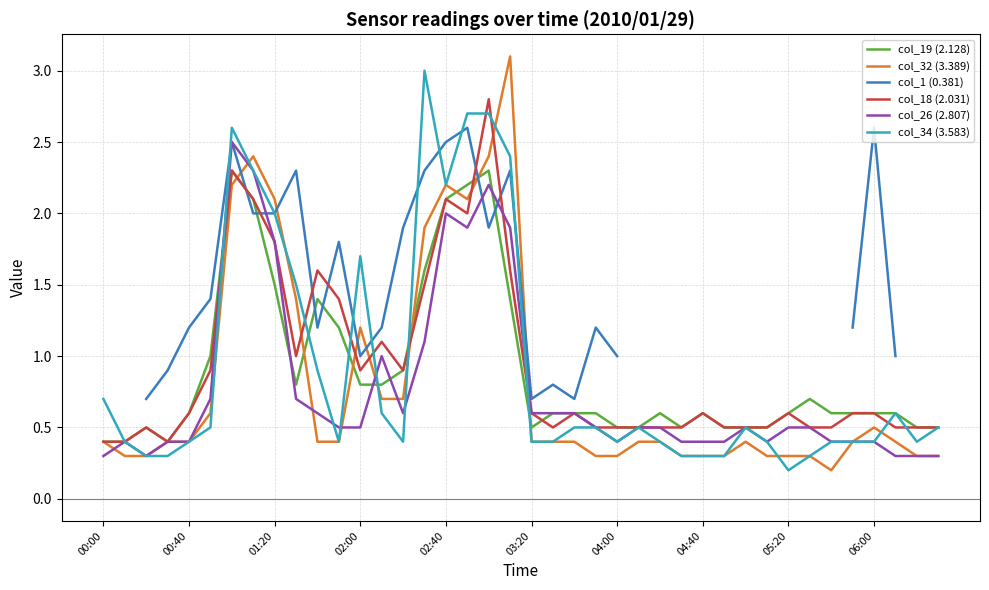

What is the highest value of the col_32 (3.389) series?

3.1